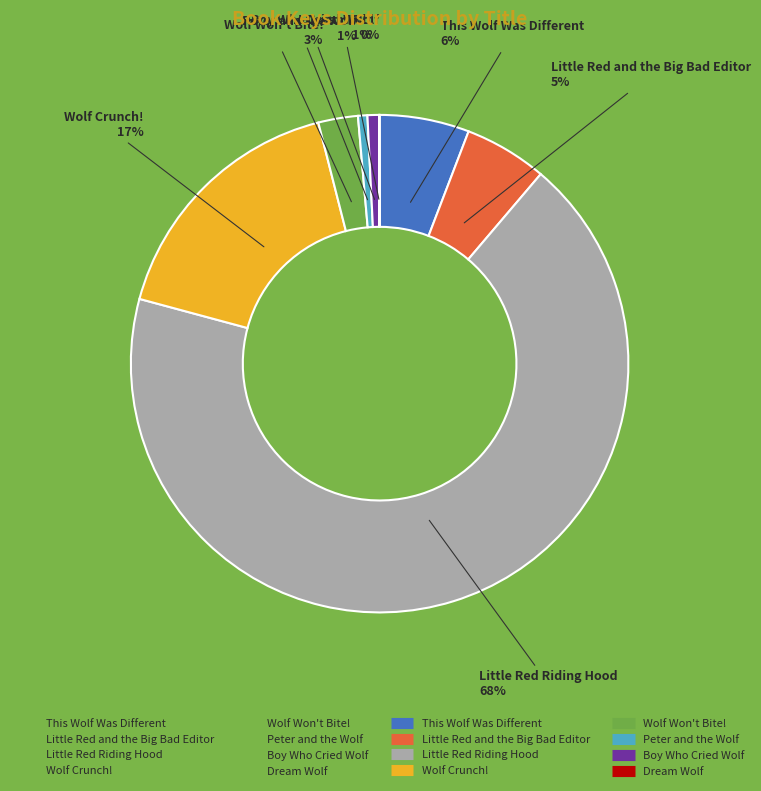

Is there a majority slice in this chart?

Yes